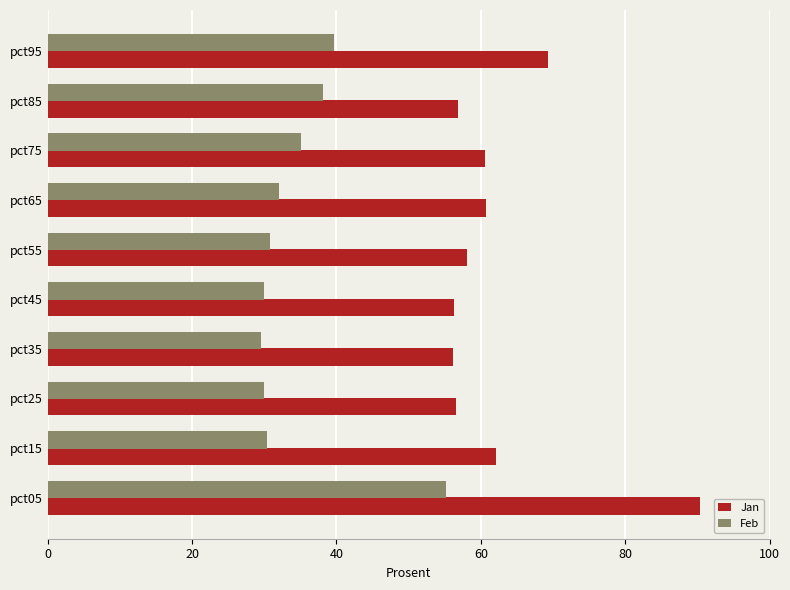

Where is Feb nearest to the value 42?

pct95